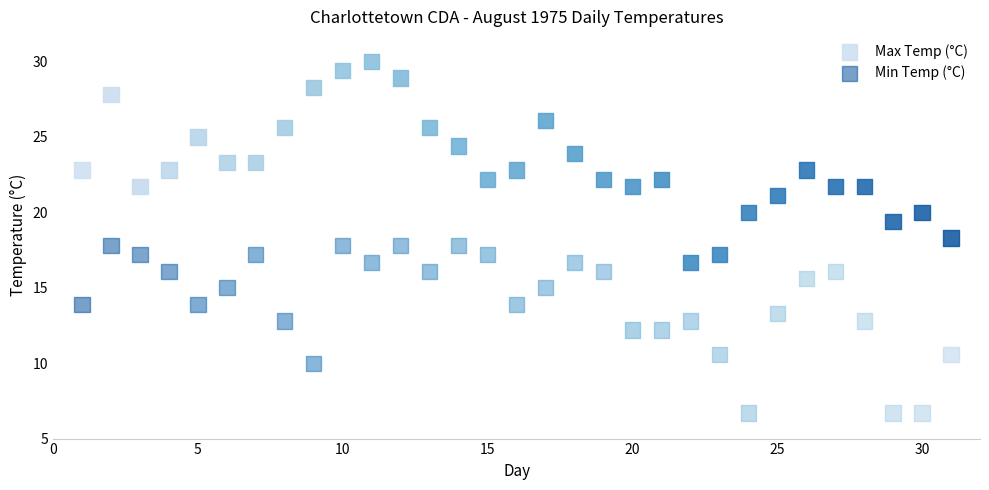

What are all the series names shown in the legend?

Max Temp (°C), Min Temp (°C)